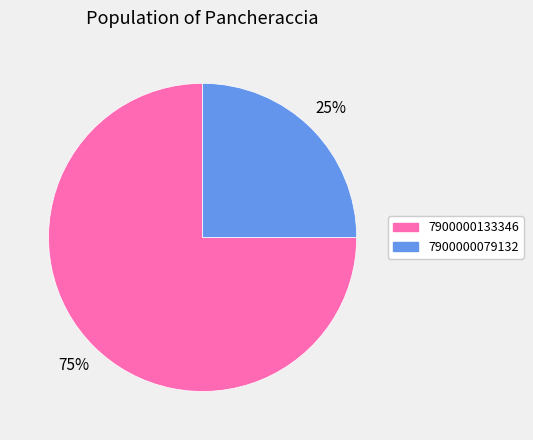

To the nearest percent, what percentage of the pie is 7900000079132?

25%